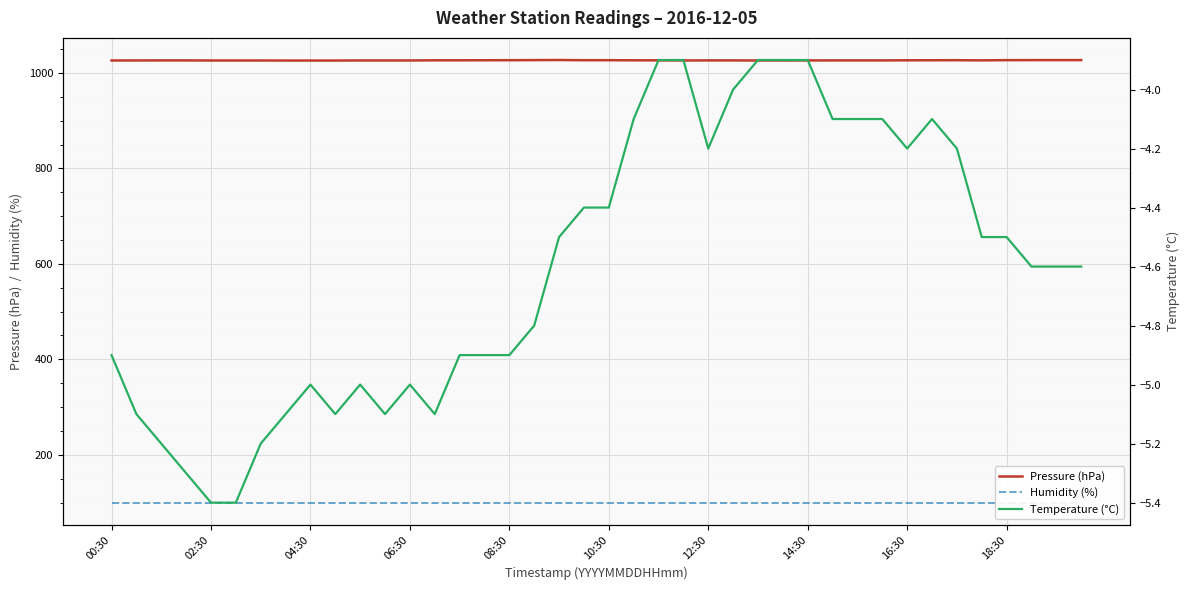

True or false: Pressure (hPa) has a value of 1026.1 at 14:30.

True